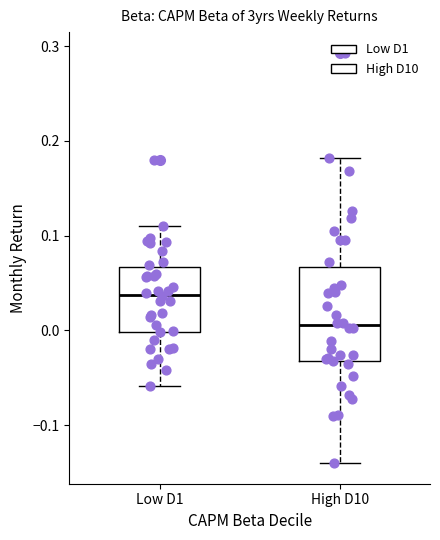

Which box is the tallest, from its lower edge to its upper edge?

High D10